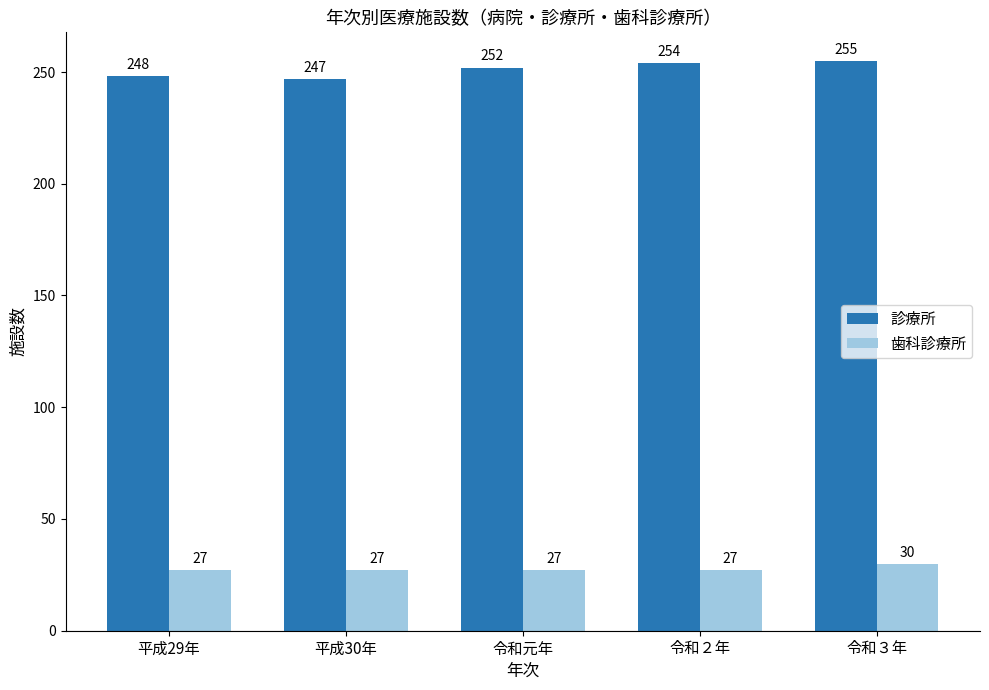

Rank the series by their maximum value, from highest to lowest.

診療所, 歯科診療所